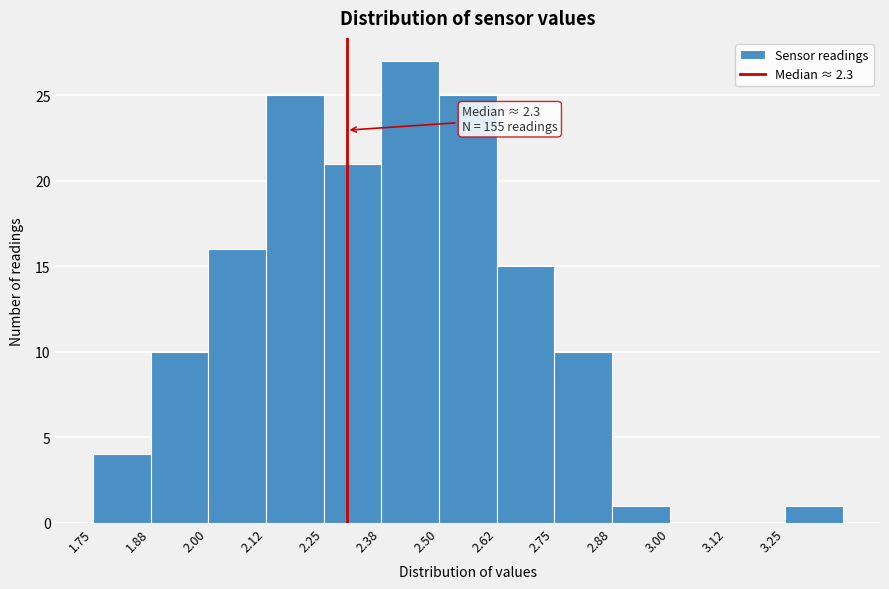

Which range on the x-axis has the tallest bar?

2.375 to 2.500